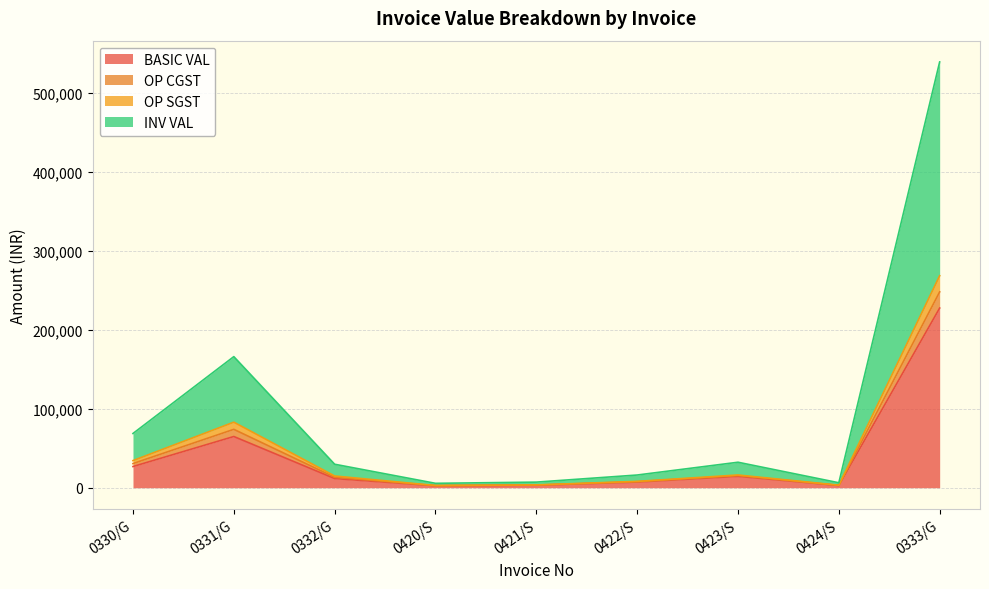

How many series are shown in this chart?

4